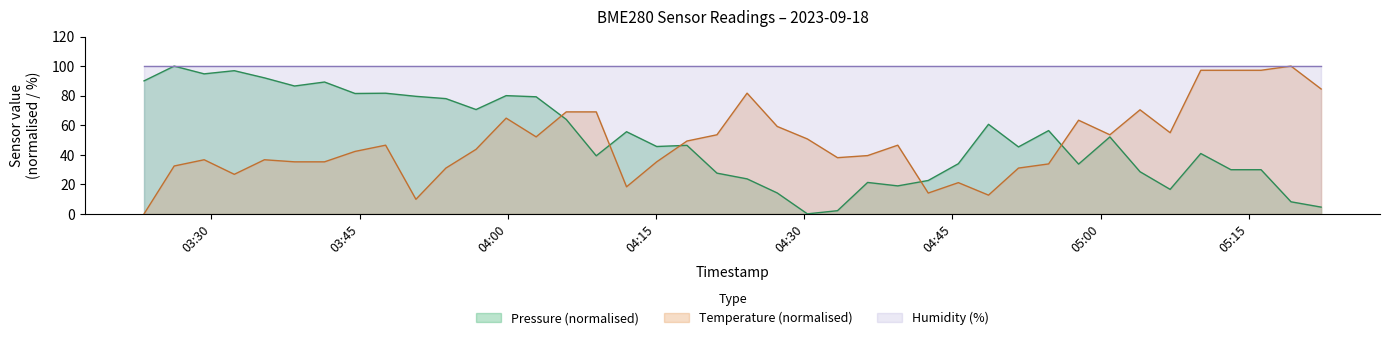

Which series has the largest total across all categories?

Humidity (%)